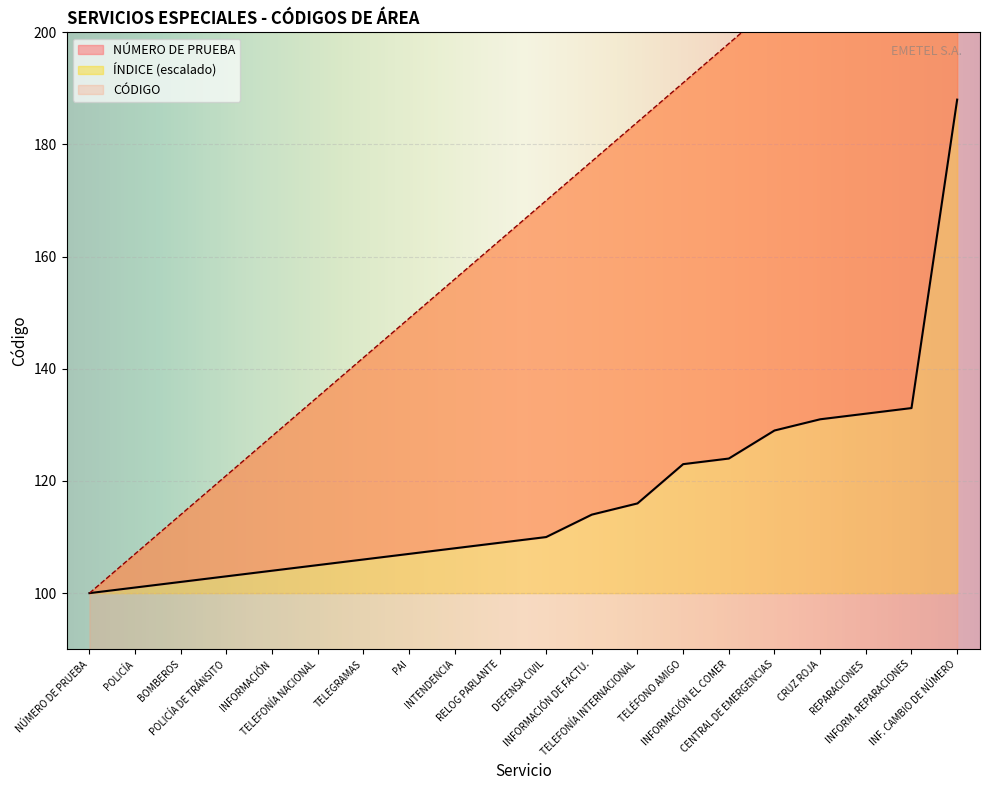

Which has a higher value, INFORMACIÓN or CRUZ ROJA?

CRUZ ROJA